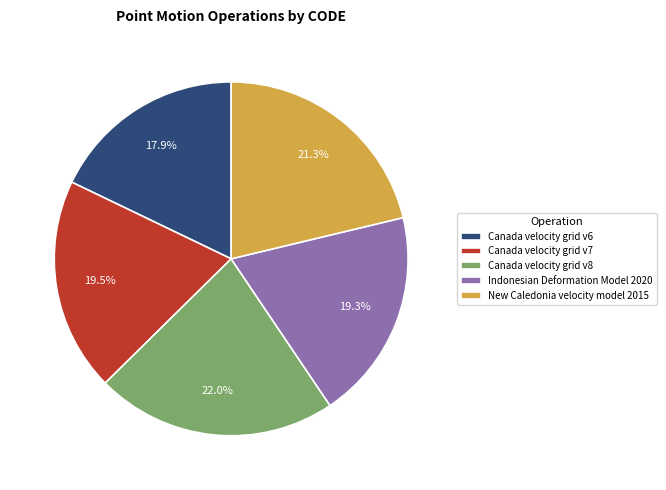

To the nearest percent, what is the difference between the New Caledonia velocity model 2015 and Indonesian Deformation Model 2020 slice percentages?

2%